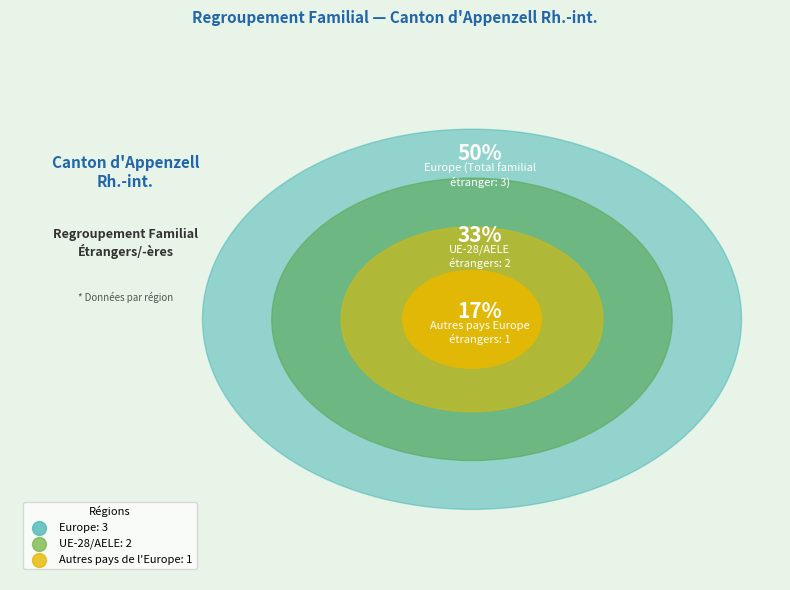

Is there a majority slice in this chart?

No